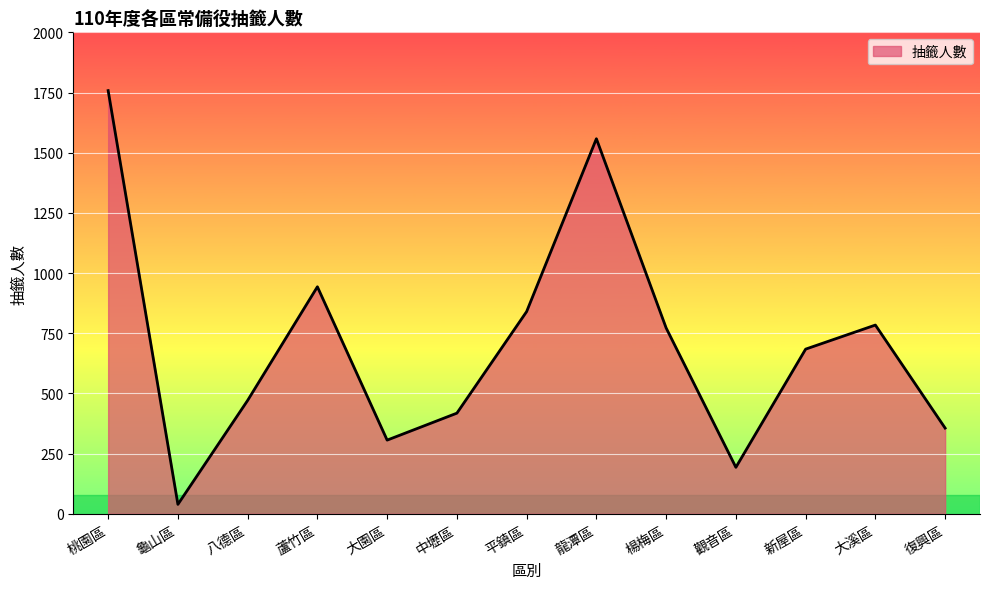

Which category has the highest value across all series?

桃園區